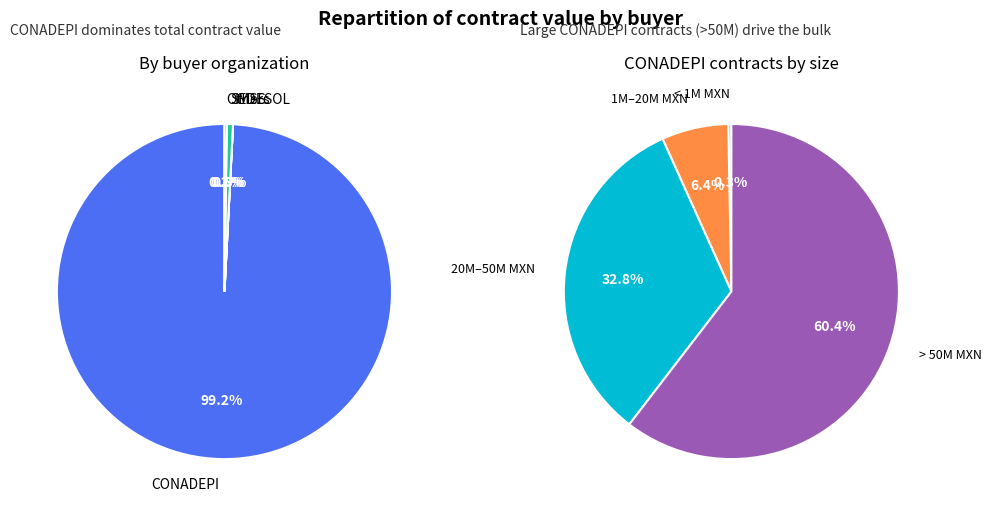

How many slices are in this pie chart?

12